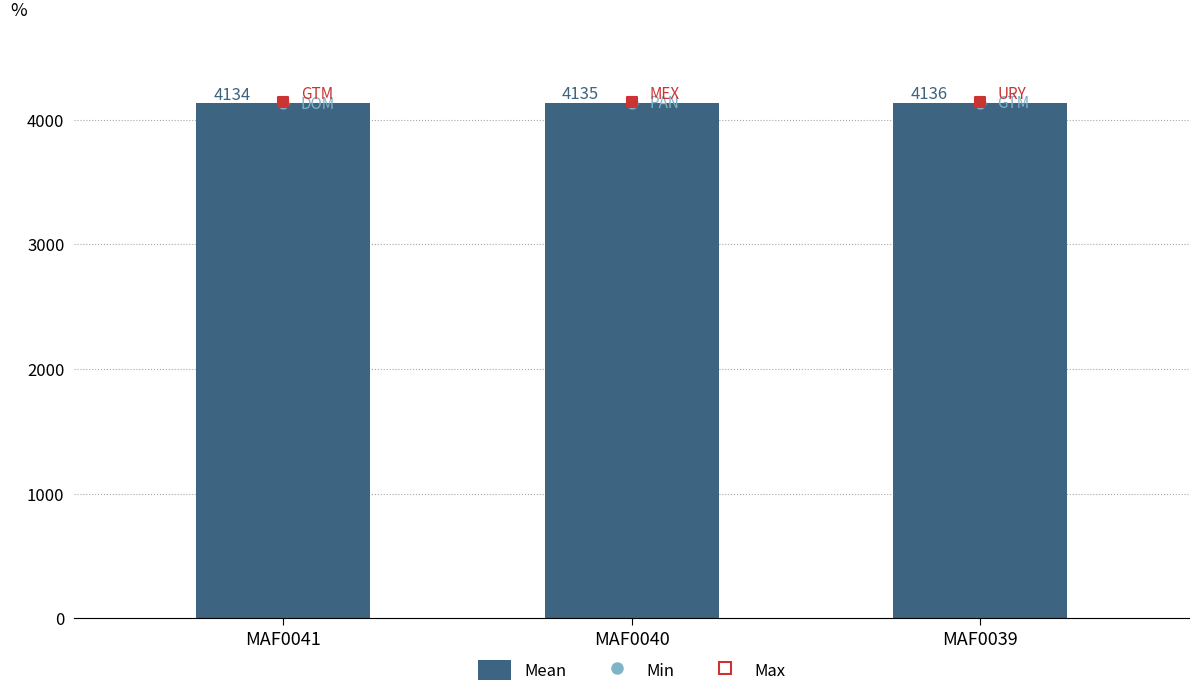

Between MAF0040 and MAF0039, which is larger?

MAF0039